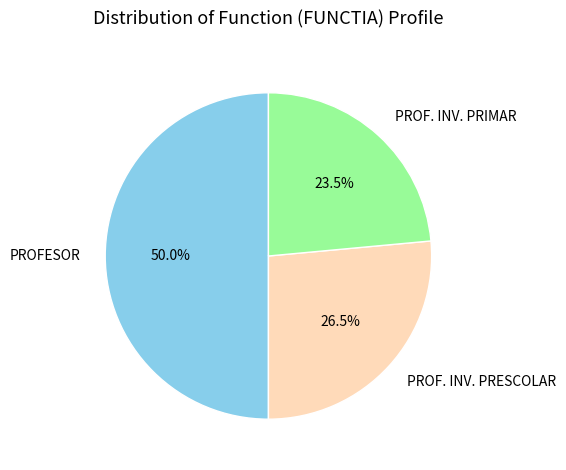

Is the sum of PROFESOR and PROF. INV. PRESCOLAR greater than half?

Yes